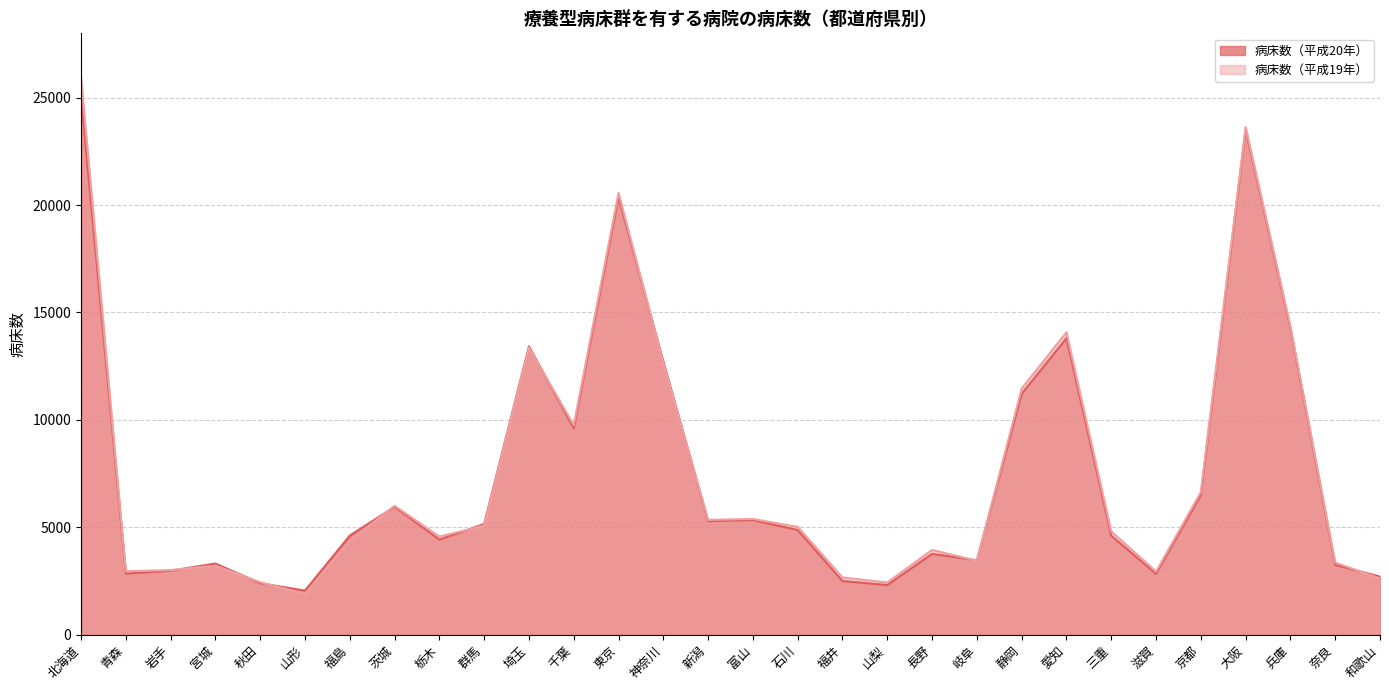

How many data points in 病床数（平成20年） are less than 4871?

15